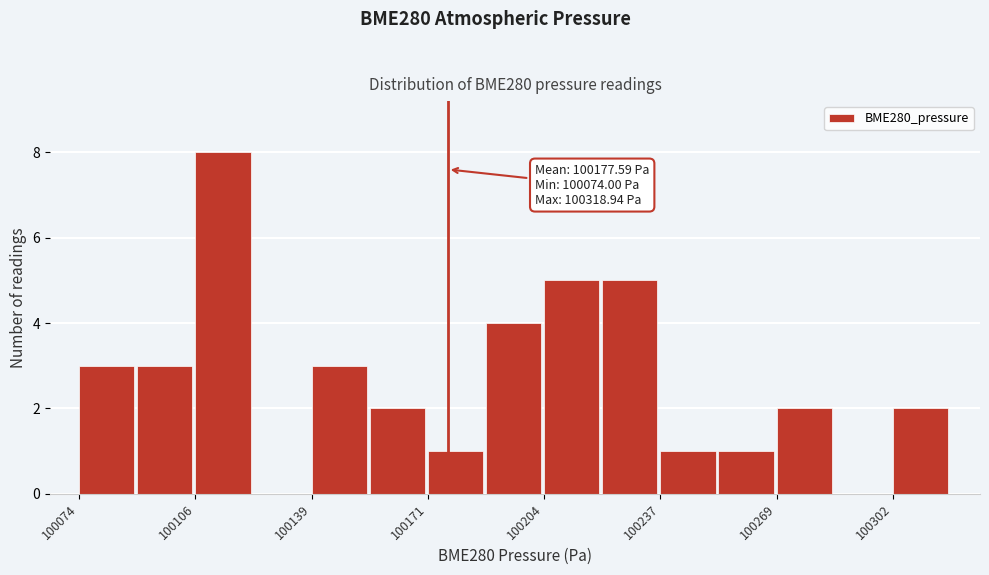

Read against the x-axis, roughly where is the centre of the tallest bar?

100115